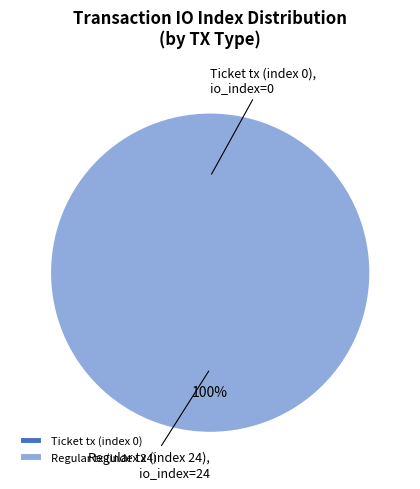

To the nearest percent, what is the combined percentage of Ticket tx (index 0) and Regular tx (index 24)?

100%